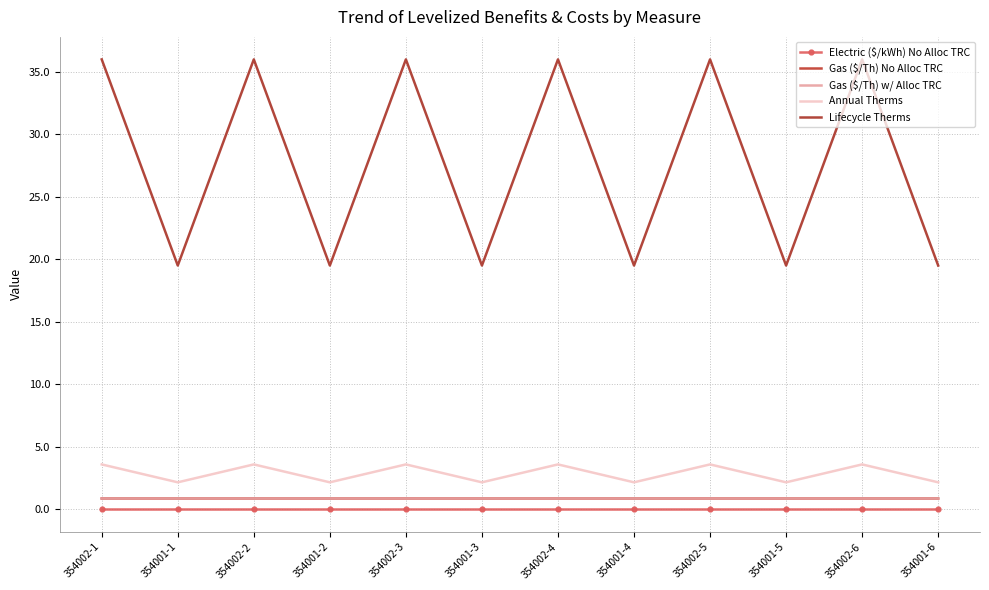

How many lines are shown in the chart?

5